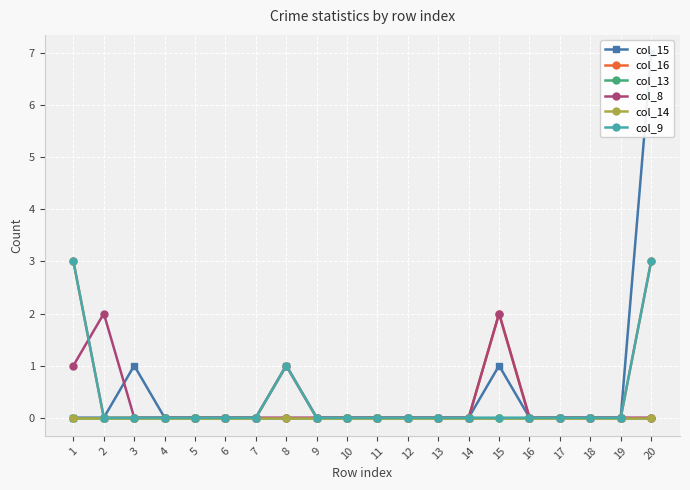

Reading left to right, extract all data points from this chart.

col_15: 1=0	2=0	3=1	4=0	5=0	6=0	7=0	8=1	9=0	10=0	11=0	12=0	13=0	14=0	15=1	16=0	17=0	18=0	19=0	20=7
col_16: 1=3	2=0	3=0	4=0	5=0	6=0	7=0	8=1	9=0	10=0	11=0	12=0	13=0	14=0	15=2	16=0	17=0	18=0	19=0	20=3
col_13: 1=0	2=0	3=0	4=0	5=0	6=0	7=0	8=0	9=0	10=0	11=0	12=0	13=0	14=0	15=0	16=0	17=0	18=0	19=0	20=0
col_8: 1=1	2=2	3=0	4=0	5=0	6=0	7=0	8=0	9=0	10=0	11=0	12=0	13=0	14=0	15=2	16=0	17=0	18=0	19=0	20=0
col_14: 1=0	2=0	3=0	4=0	5=0	6=0	7=0	8=0	9=0	10=0	11=0	12=0	13=0	14=0	15=0	16=0	17=0	18=0	19=0	20=0
col_9: 1=3	2=0	3=0	4=0	5=0	6=0	7=0	8=1	9=0	10=0	11=0	12=0	13=0	14=0	15=0	16=0	17=0	18=0	19=0	20=3